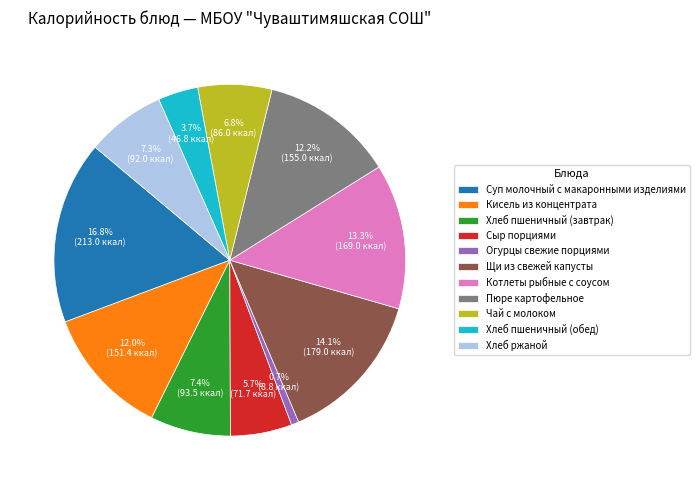

What is the smallest slice in the pie chart?

Огурцы свежие порциями